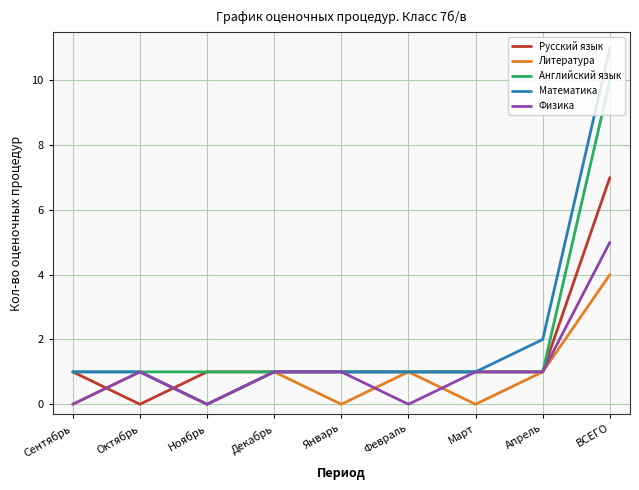

Rank the series at ВСЕГО from highest to lowest value.

Математика, Английский язык, Русский язык, Физика, Литература